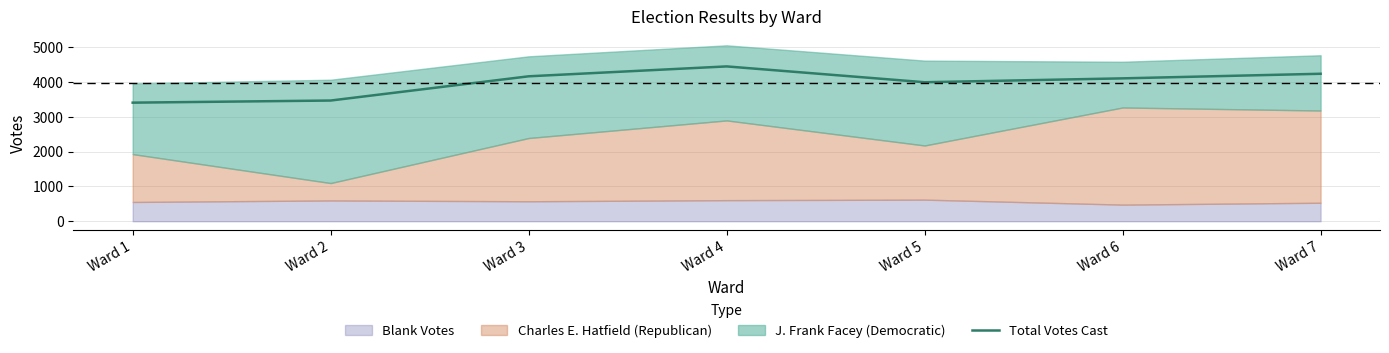

At which label does the data first exceed 4099?

Ward 3